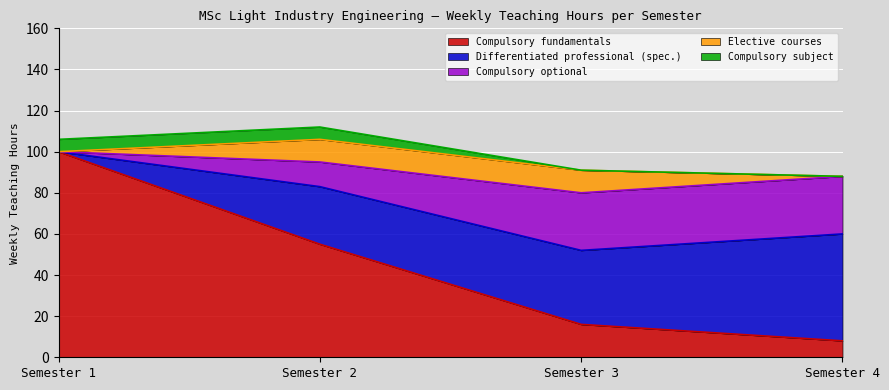

How many times do Elective courses and Compulsory subject cross each other?

1